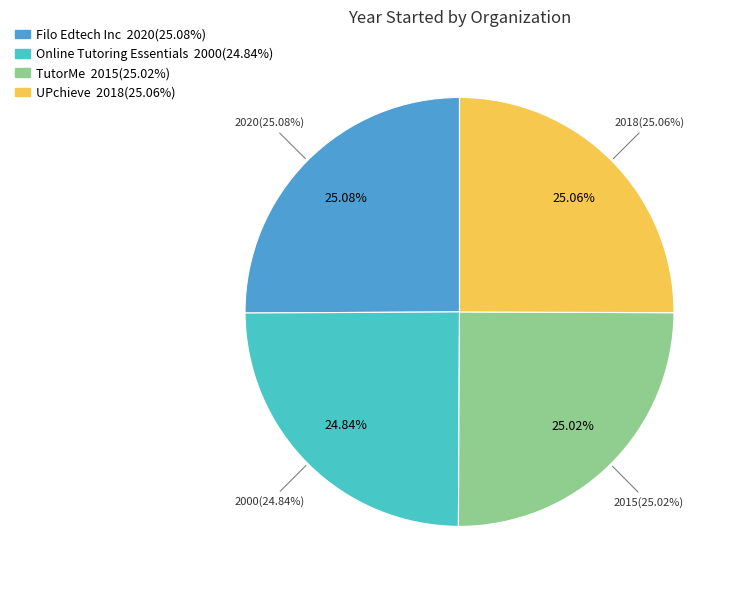

How many slices are in this pie chart?

4